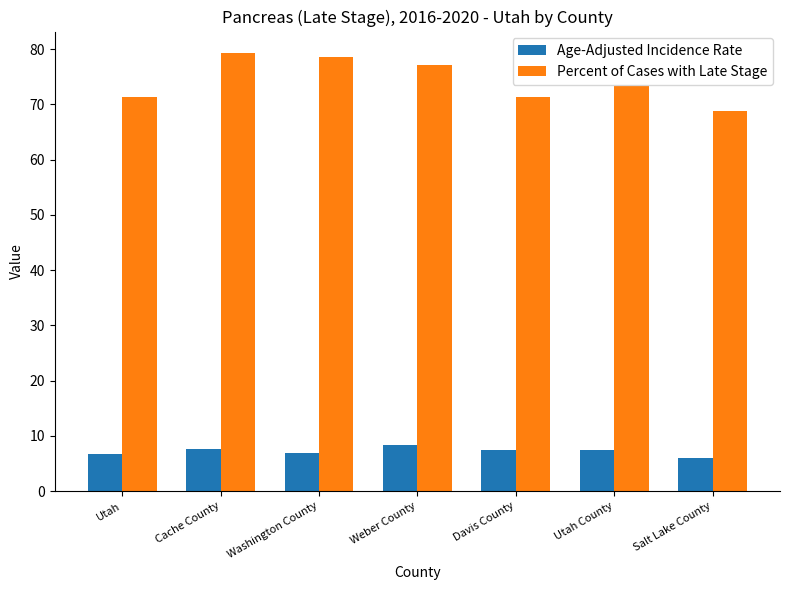

Rank the series by their maximum value, from lowest to highest.

Age-Adjusted Incidence Rate, Percent of Cases with Late Stage